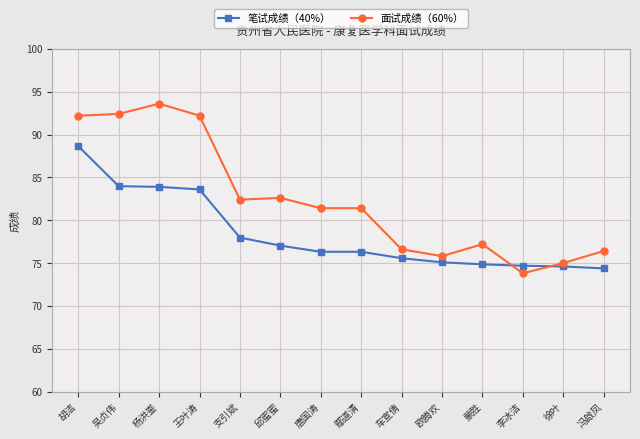

At which label does 面试成绩（60%） first exceed 81?

胡洁